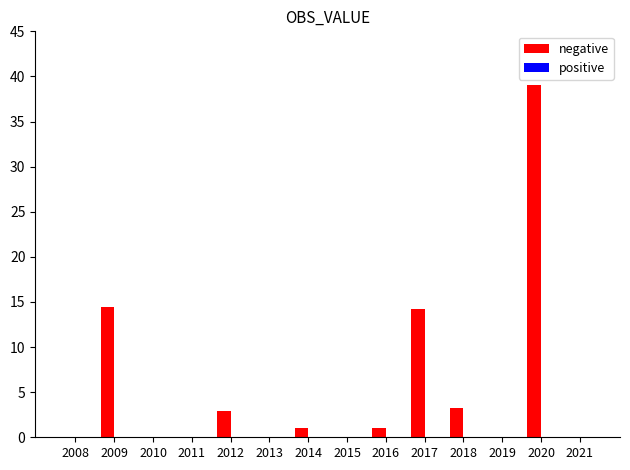

What is the change in value from 2017 to 2019?

-14.2